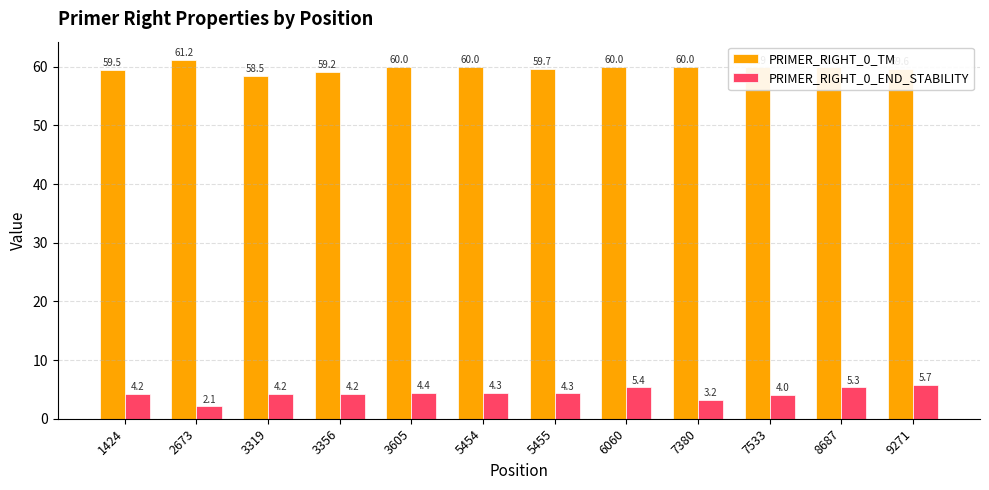

At which label does PRIMER_RIGHT_0_END_STABILITY reach its peak?

9271